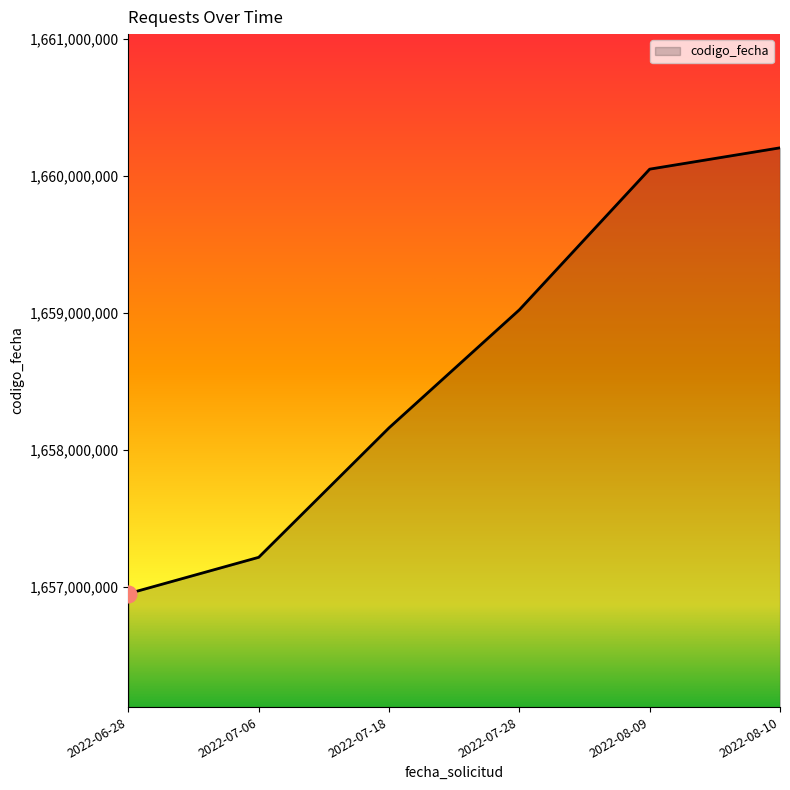

The value at 2022-07-28 is 2253165053. True or false?

False